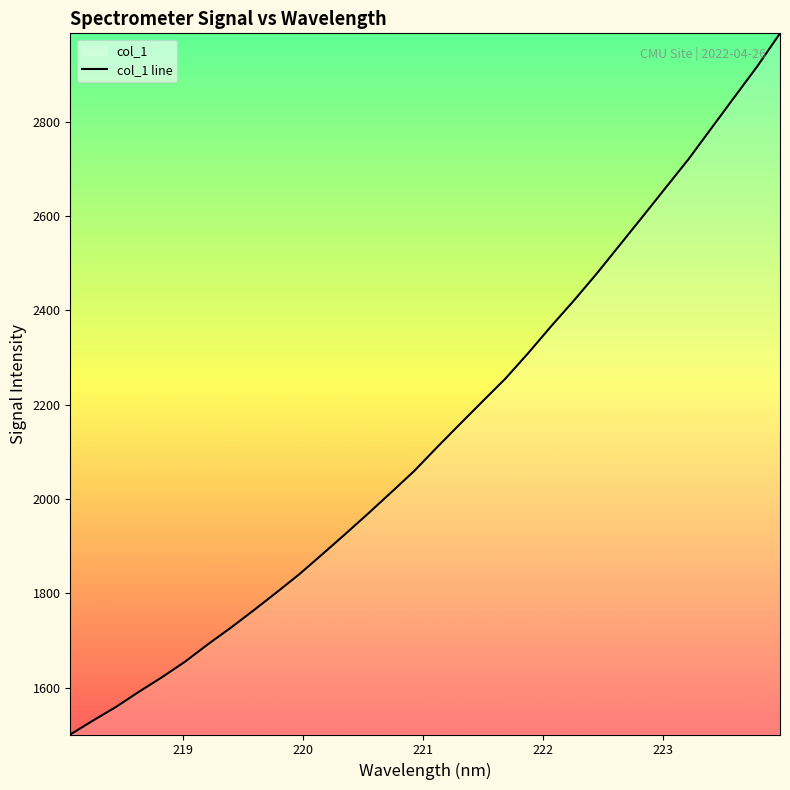

What is the maximum value shown in the chart?

2988.1